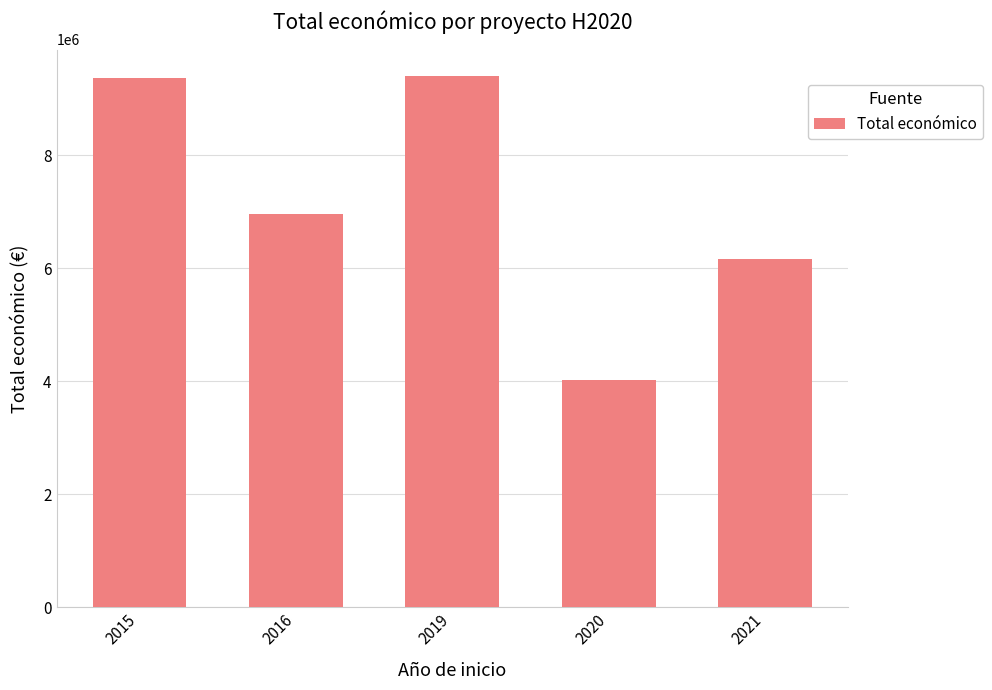

What is the change in value from 2015 to 2016?

-2404302